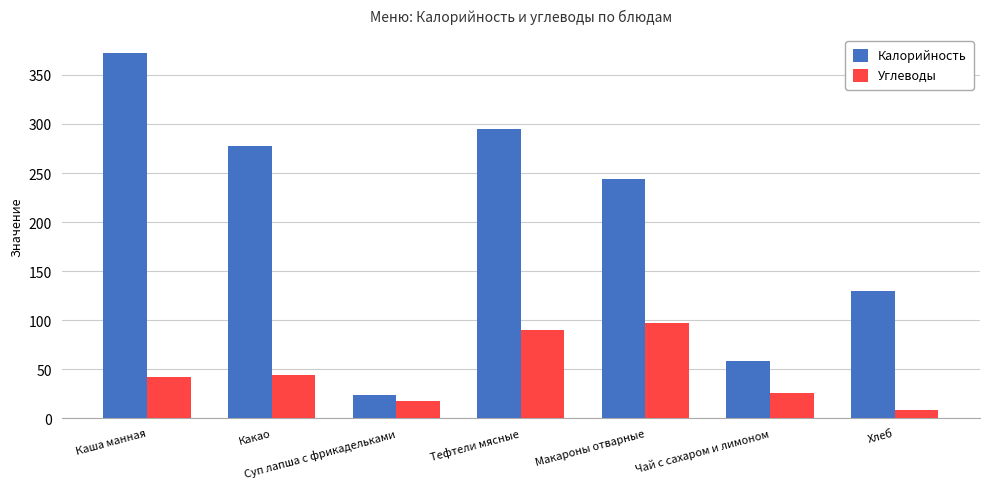

What is the total value across all series at Хлеб?

138.5